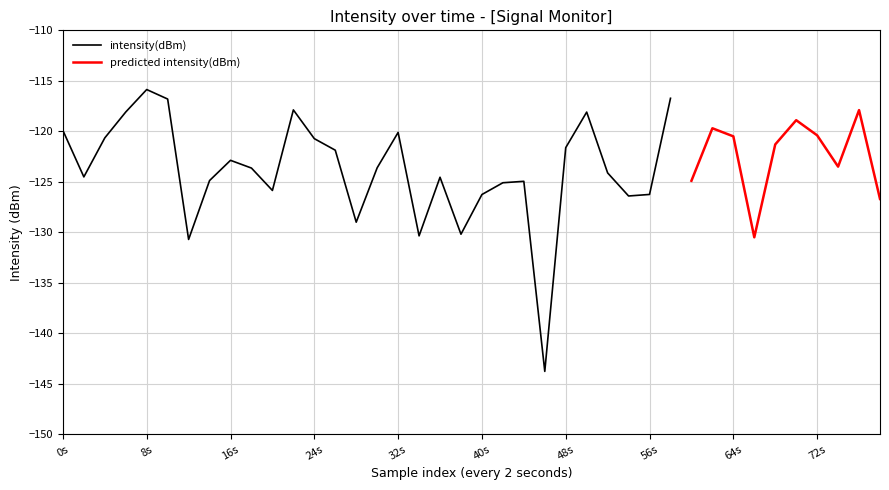

What is the value of the intensity(dBm) point at the 18th from the left?

-130.4